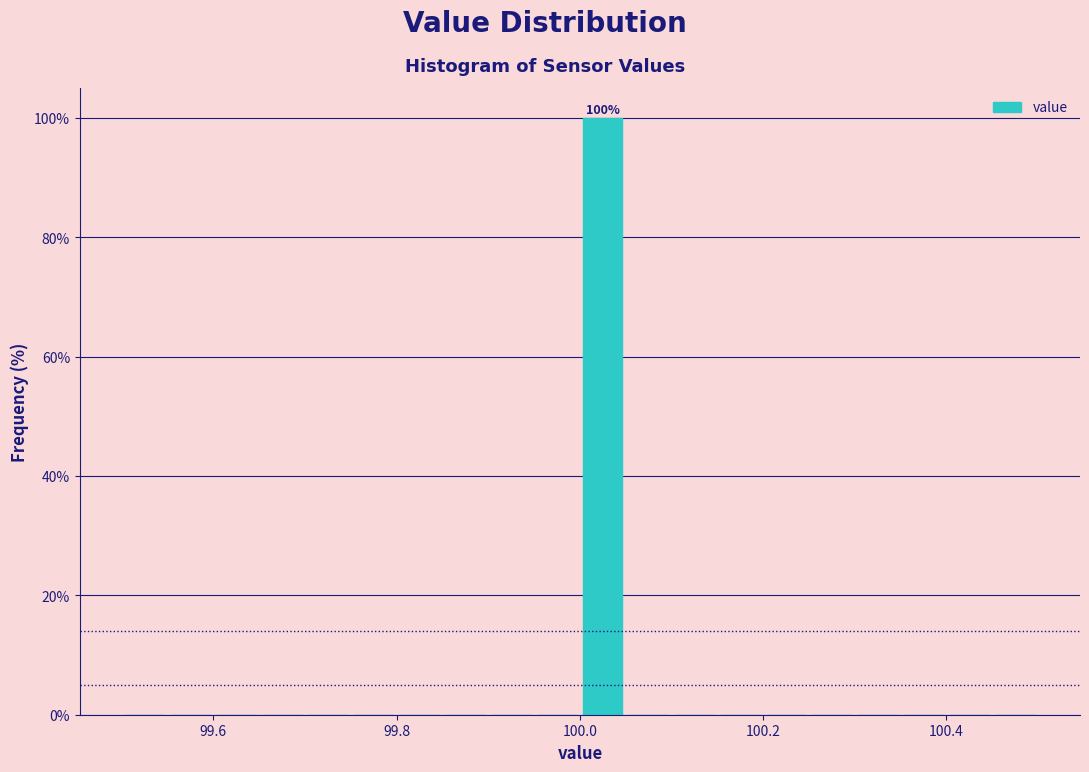

Around what value on the x-axis is the tallest bar? Give the approximate position of its centre, as read against the axis.

100.02